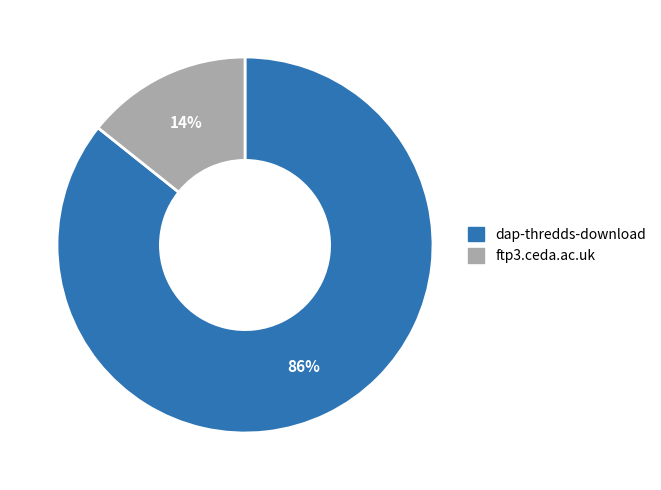

Is the sum of dap-thredds-download and ftp3.ceda.ac.uk greater than half?

Yes